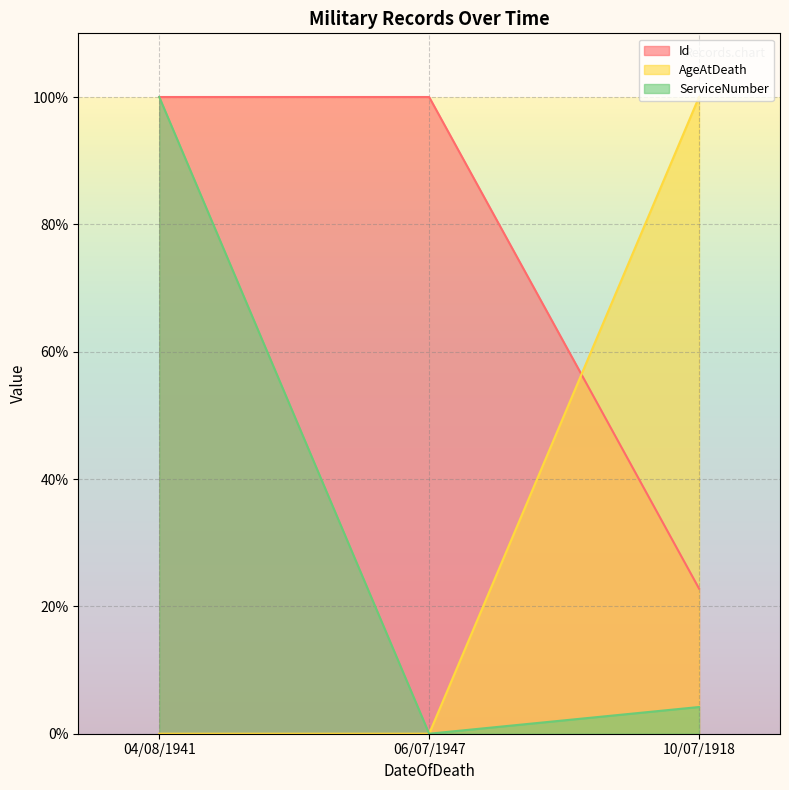

At which category does the chart reach its peak across all series?

06/07/1947